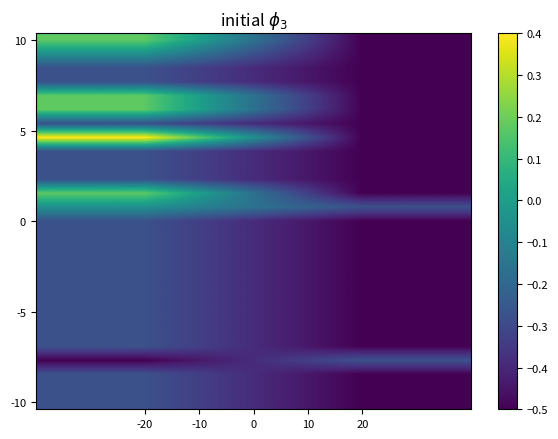

At which category does the chart reach its minimum across all series?

20